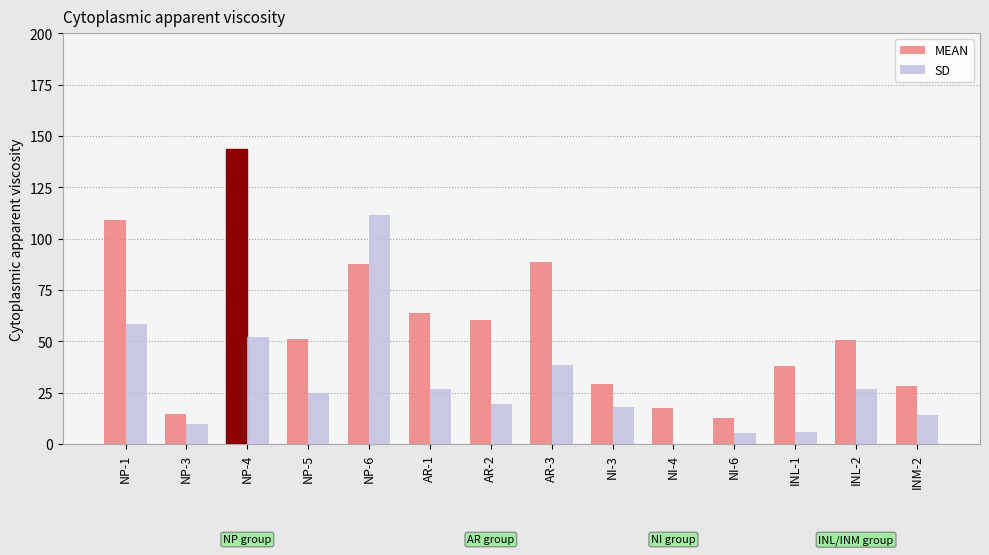

What is the total value across all series at INL-1?

44.2